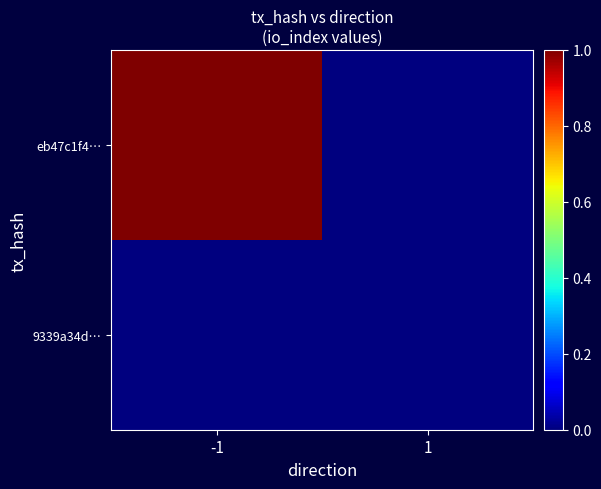

Which series has the largest total across all categories?

eb47c1f4…